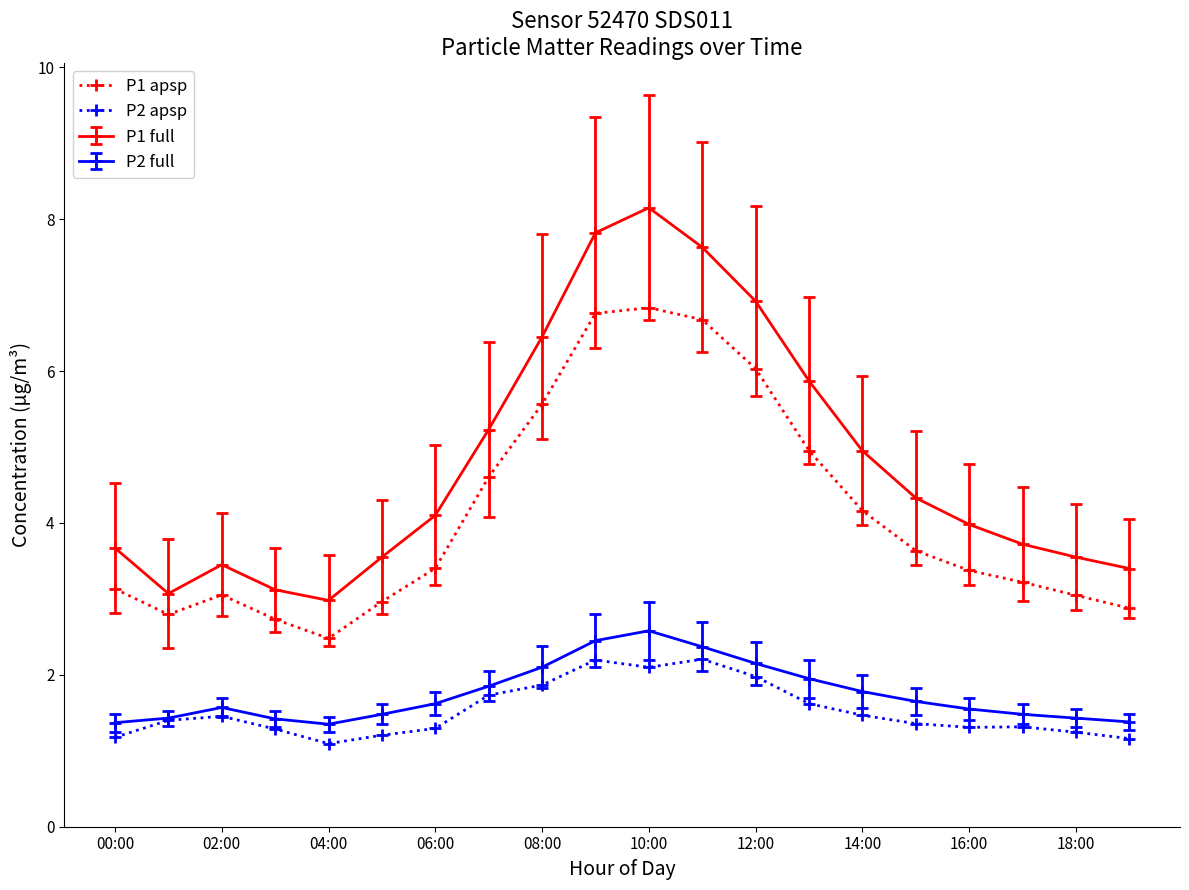

What is the smallest value displayed?

1.1